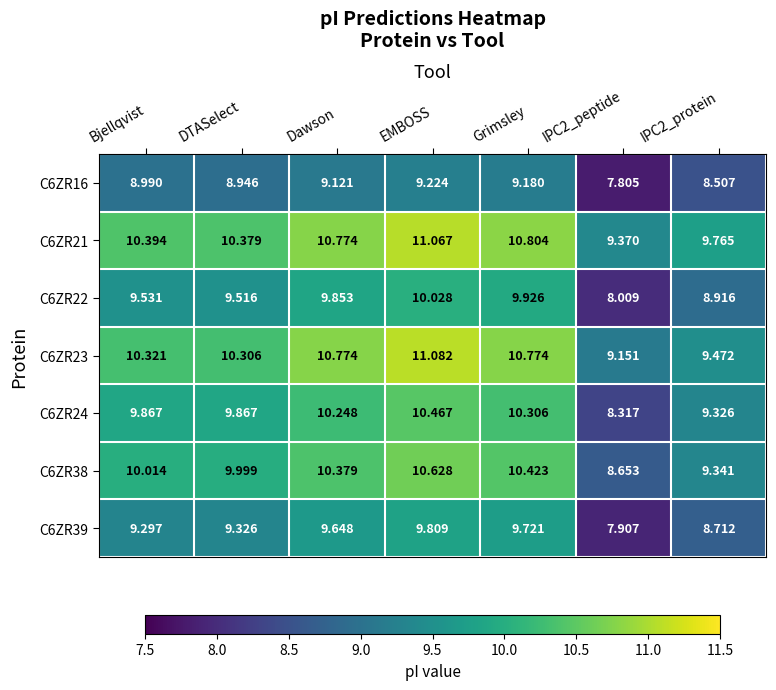

At which category is the sum across all series the highest?

EMBOSS